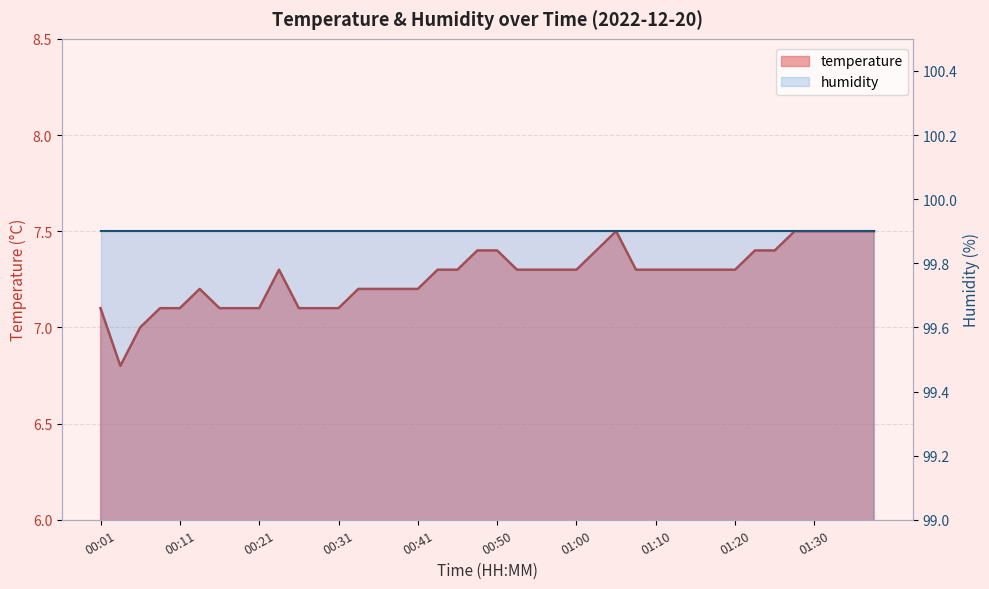

Where is the first local maximum?

00:14